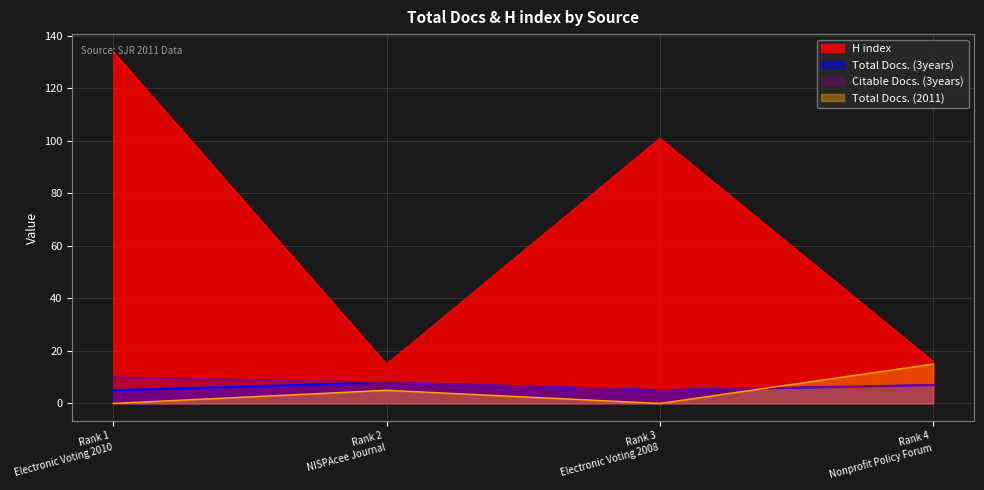

How many categories are shown in the chart?

4